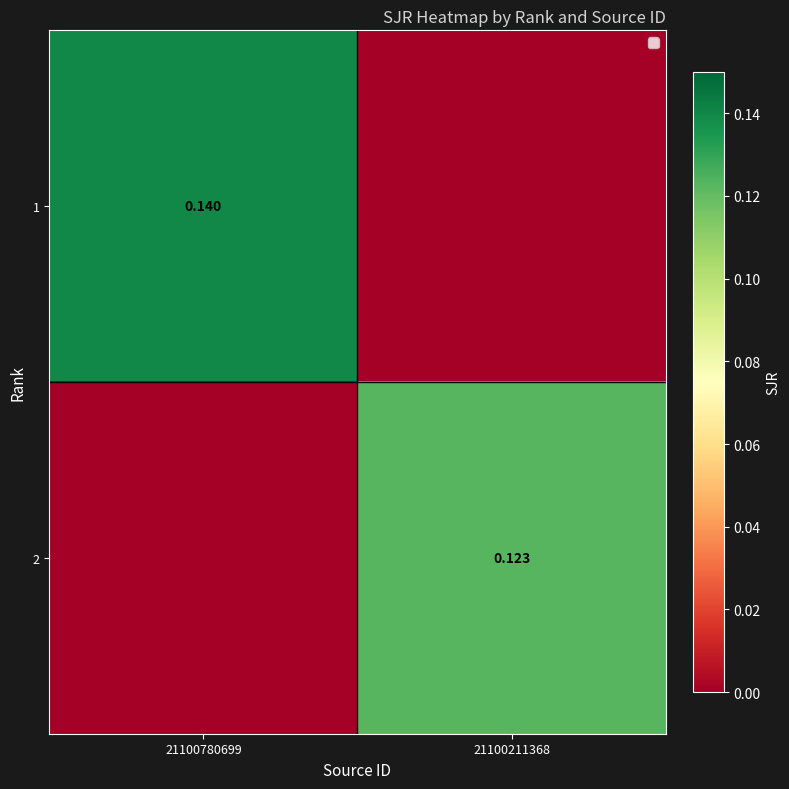

Is the value of 2 at 21100211368 greater than the value of 1 at 21100780699?

No